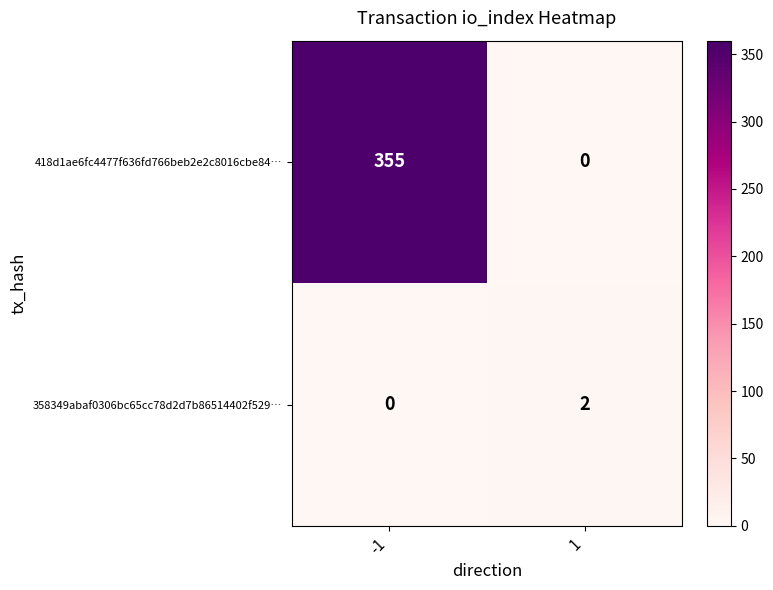

Which series has the largest total across all categories?

418d1ae6fc4477f636fd766beb2e2c8016cbe84…